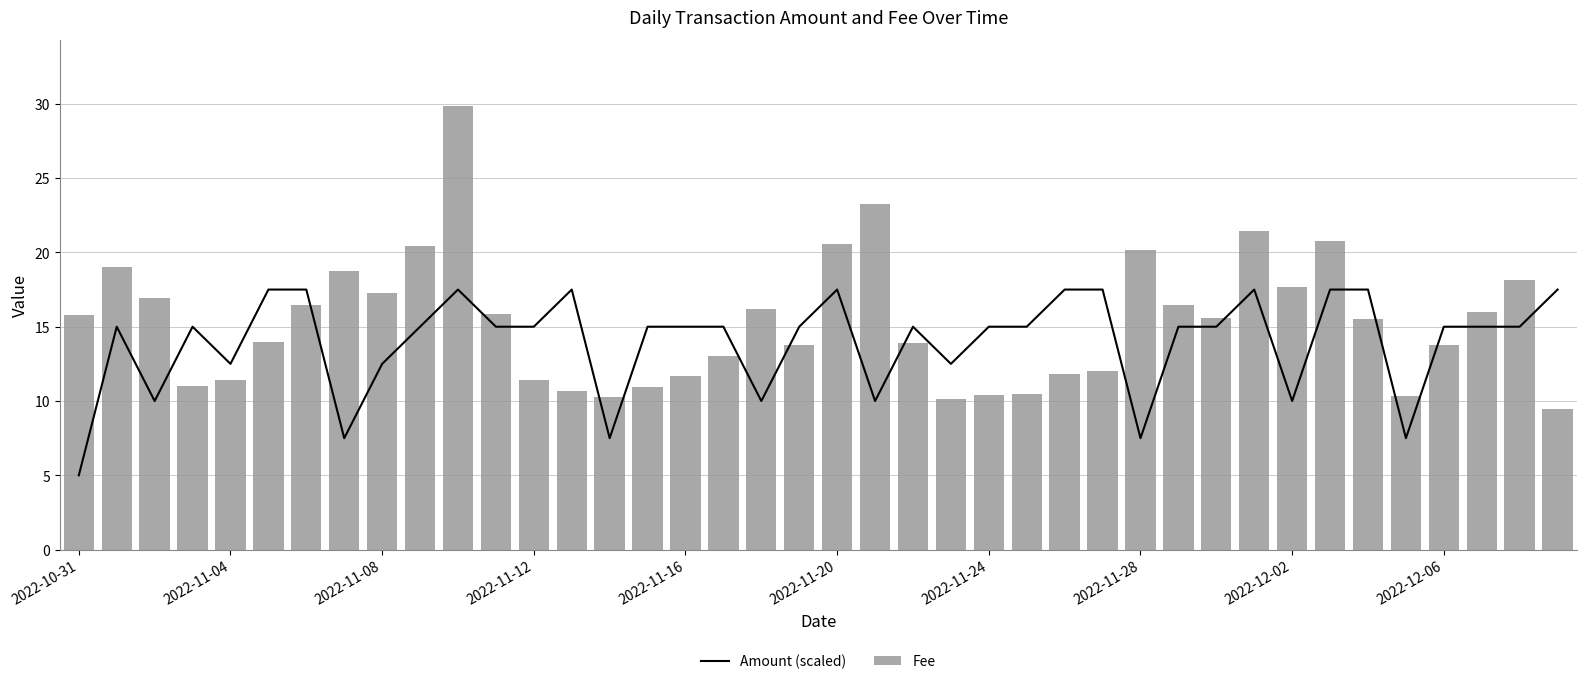

Is it true that Fee equals 15.8 at 11?

True